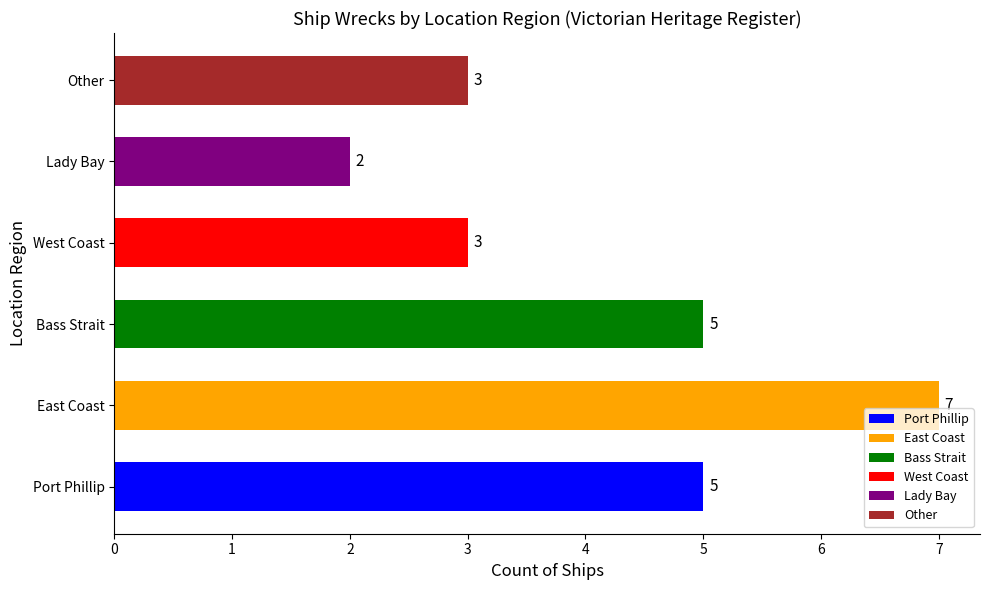

How many categories are shown in the chart?

6